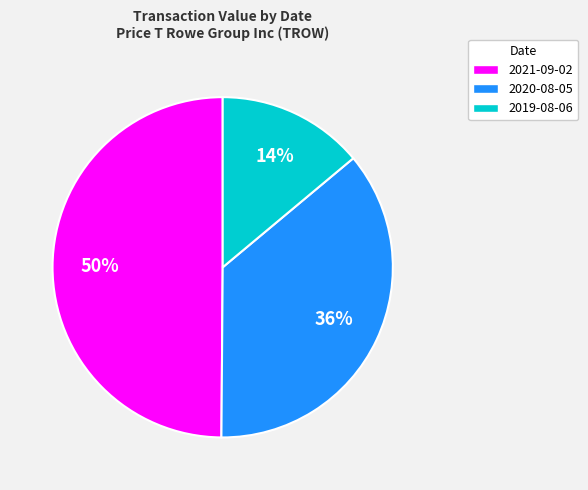

Which slice is the largest?

2021-09-02